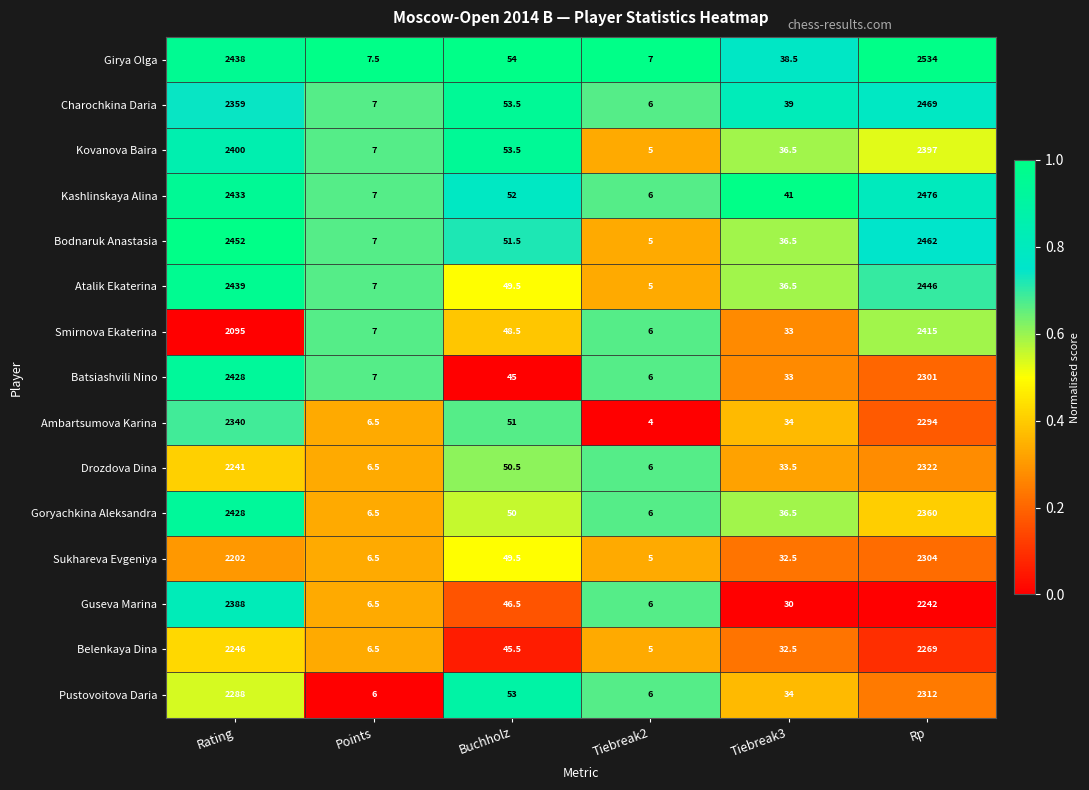

At which label does Batsiashvili Nino first exceed 45?

Rating